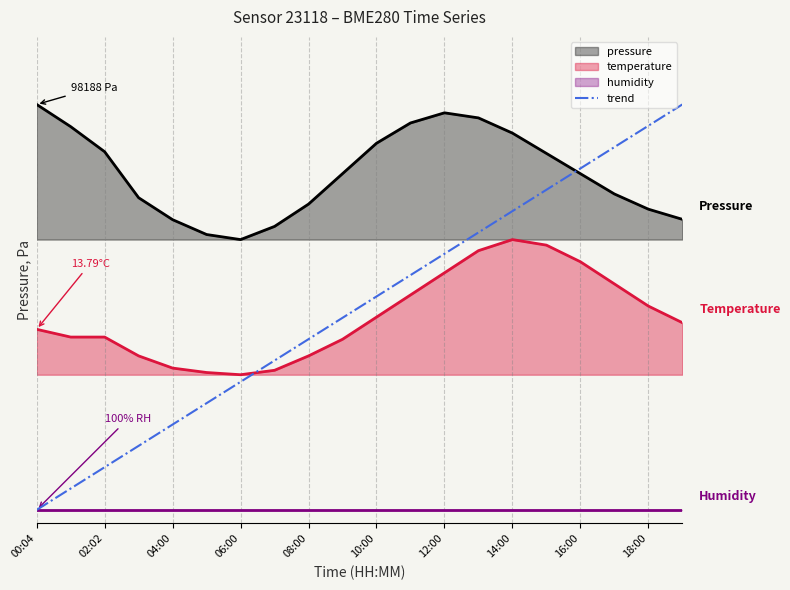

What is the value of the 15th point from the left?

2.2